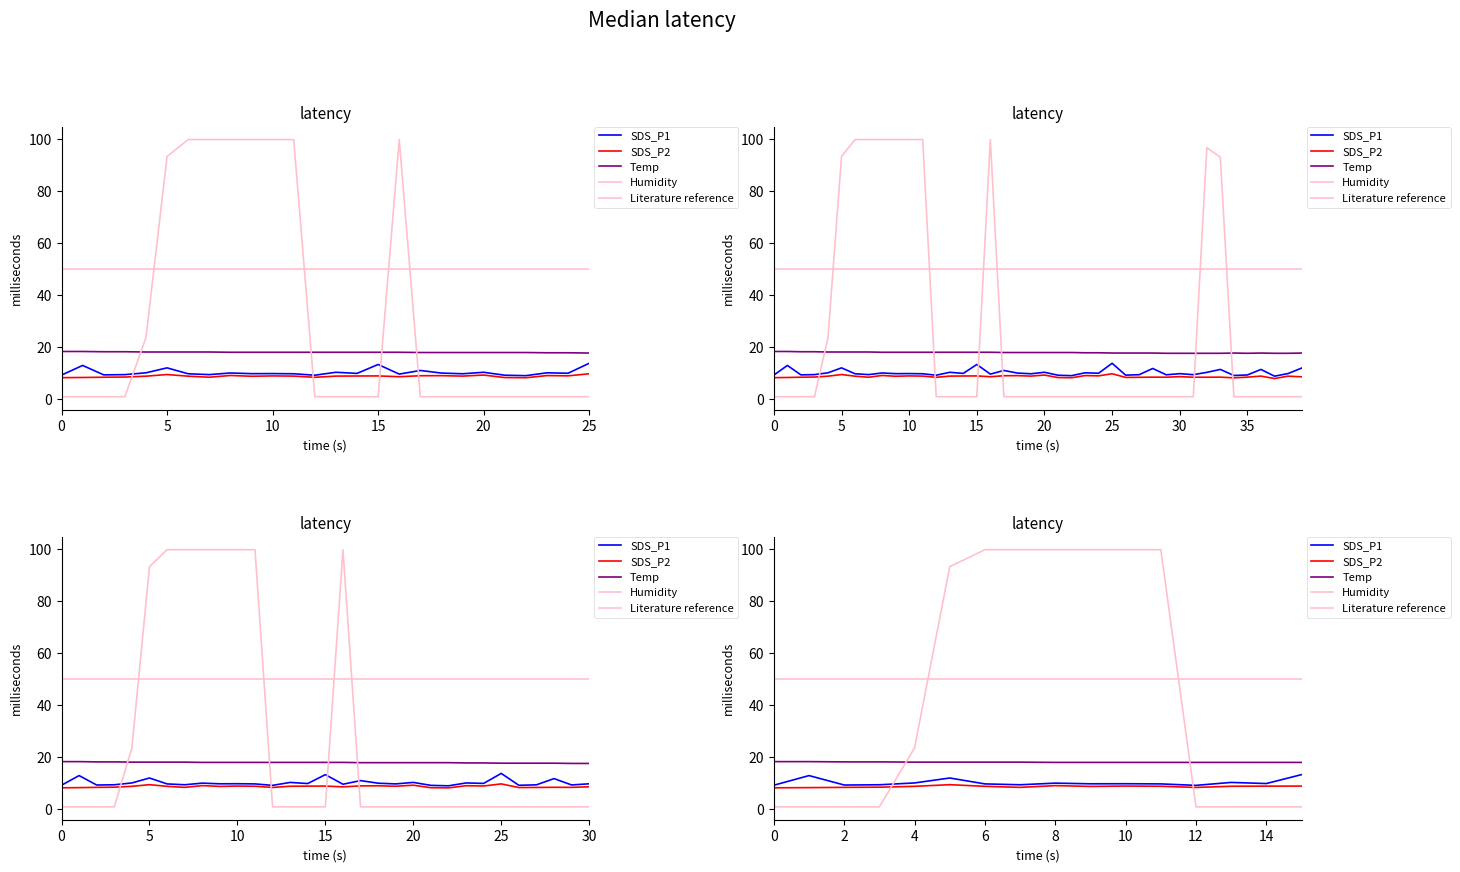

What is the difference between the SDS_P1 values at 26 and 10?

0.6